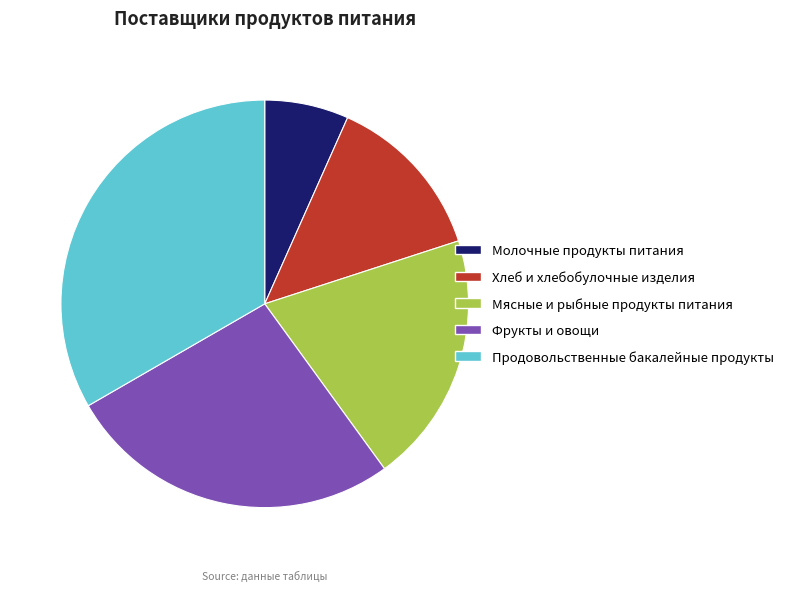

How many slices are in this pie chart?

5